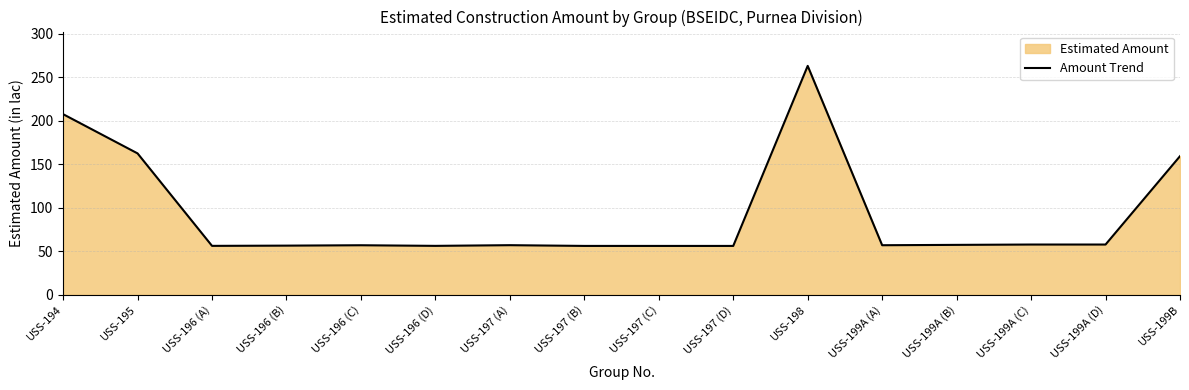

What position from the right is USS-196 (B)?

13